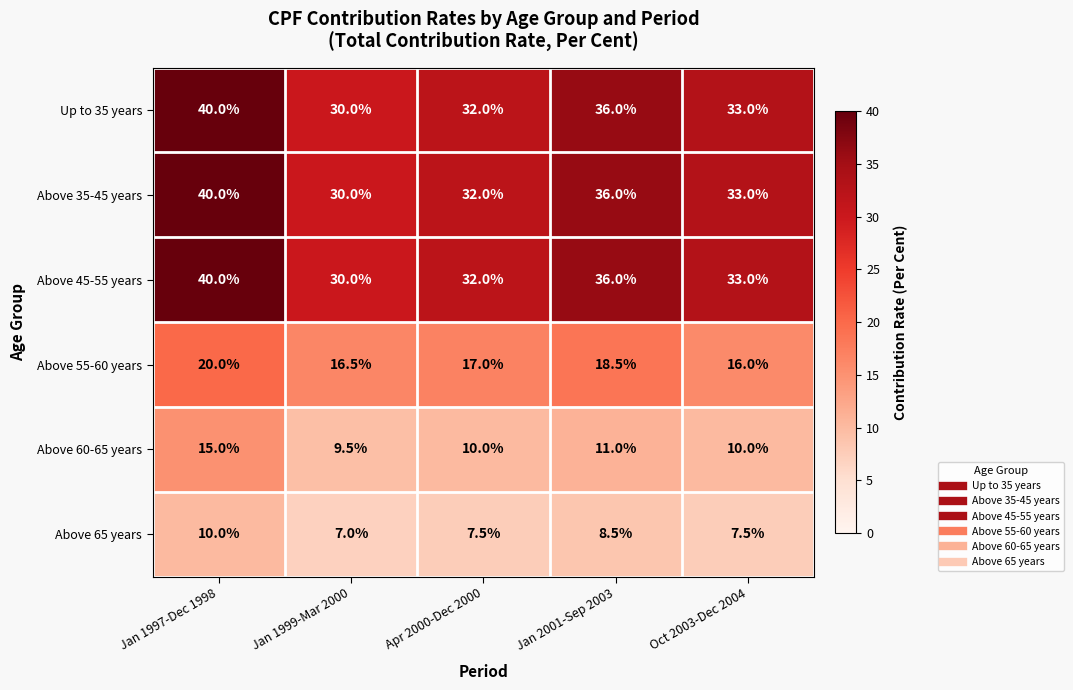

What is the difference between the maximum and minimum values in the Above 55-60 years series?

4.0